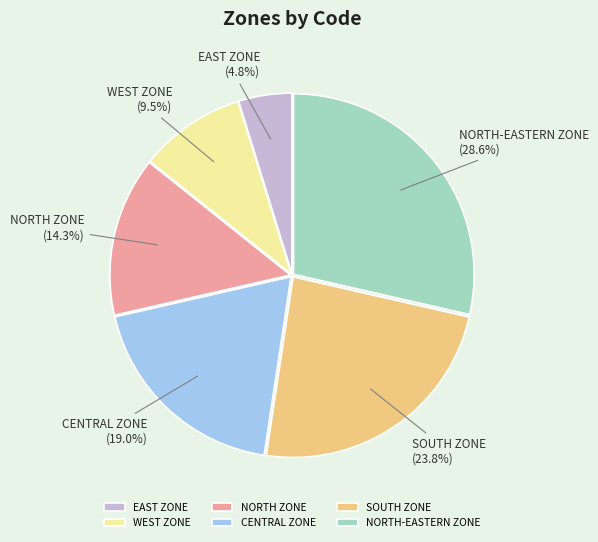

Which category has the smallest portion of the pie?

EAST ZONE